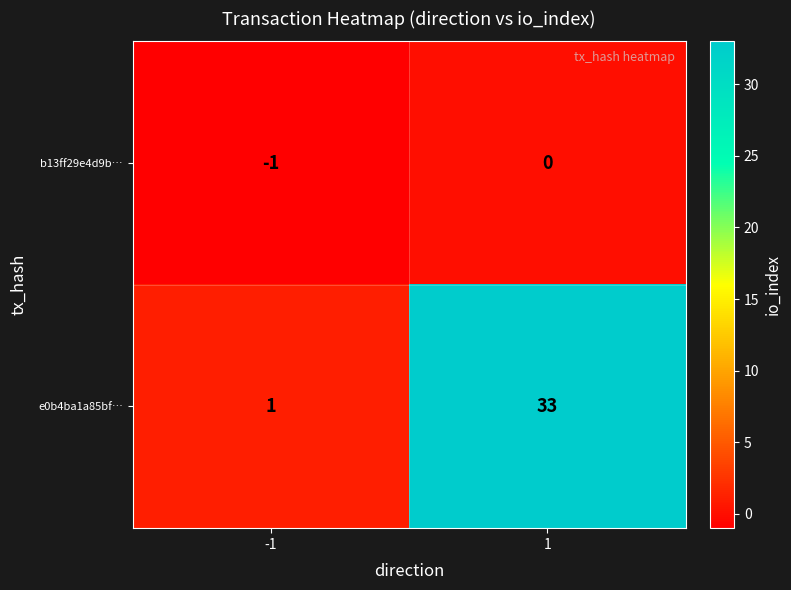

List the series in order of their overall mean, lowest first.

b13ff29e4d9b…, e0b4ba1a85bf…